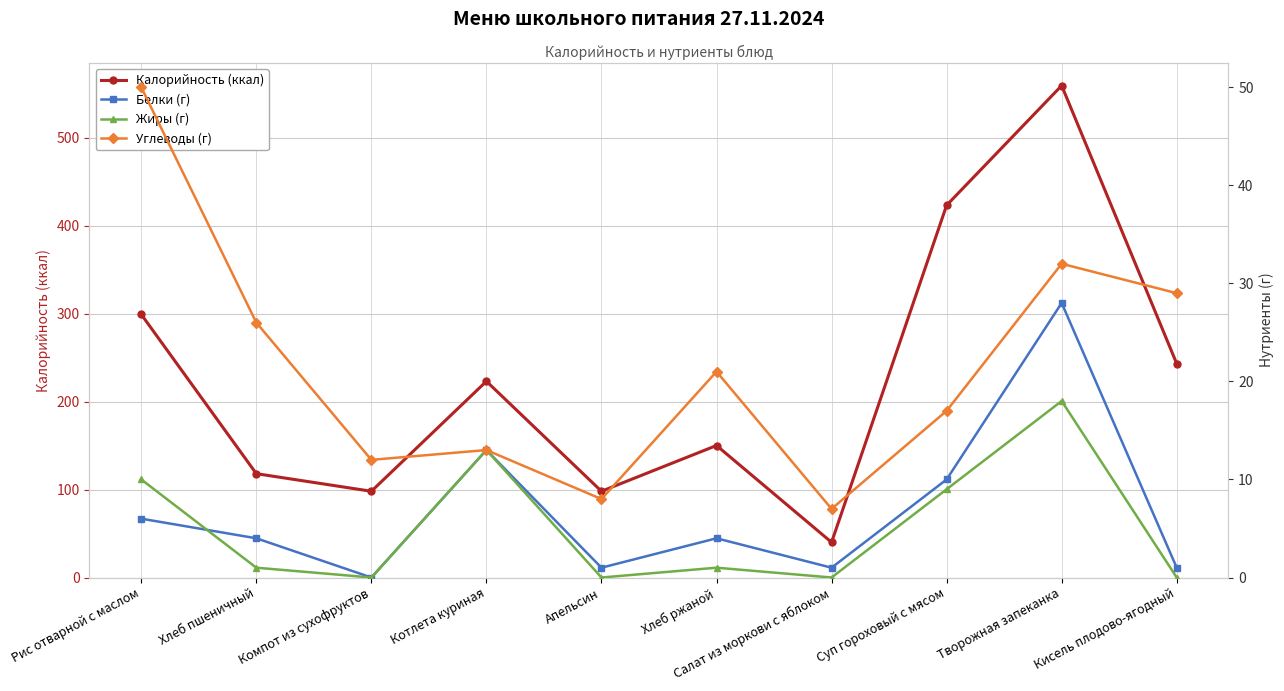

How many data points in Калорийность (ккал) are less than 223?

5